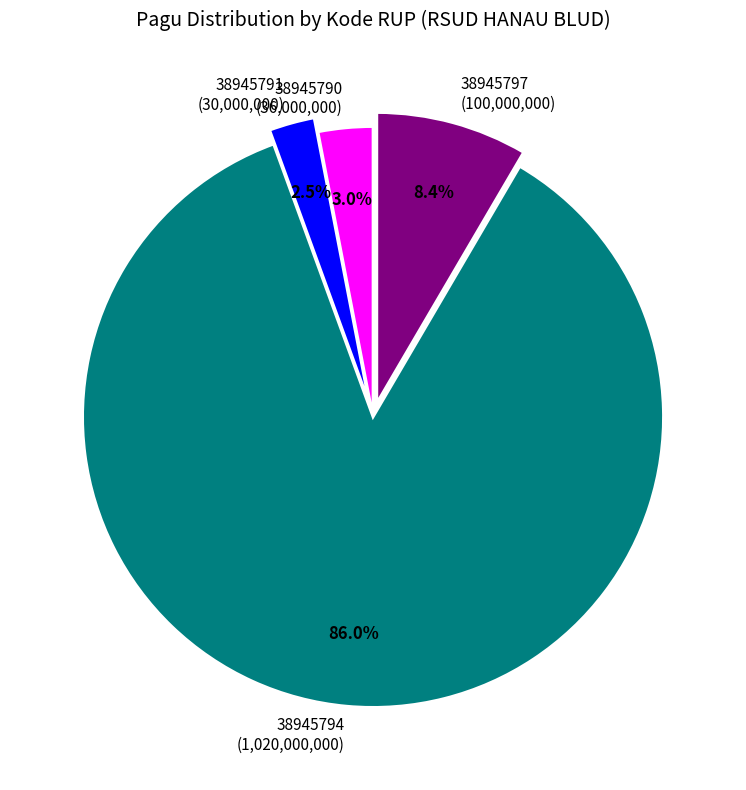

Approximately how many times larger is the value at 38945791 compared to 38945790?

0.8